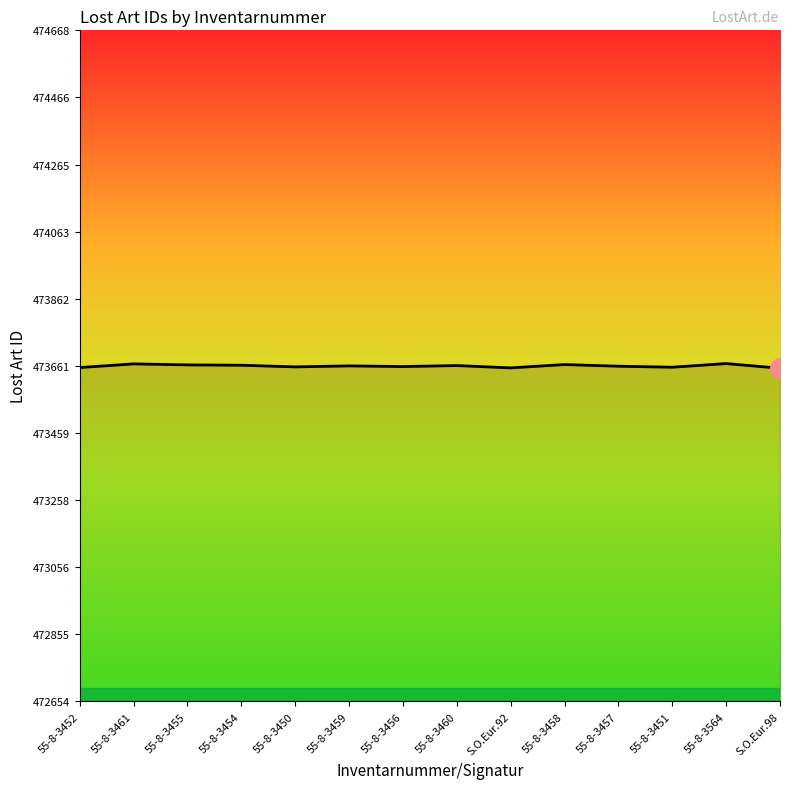

The chart shows a value of 473668 at 55-8-3564. True or false?

True